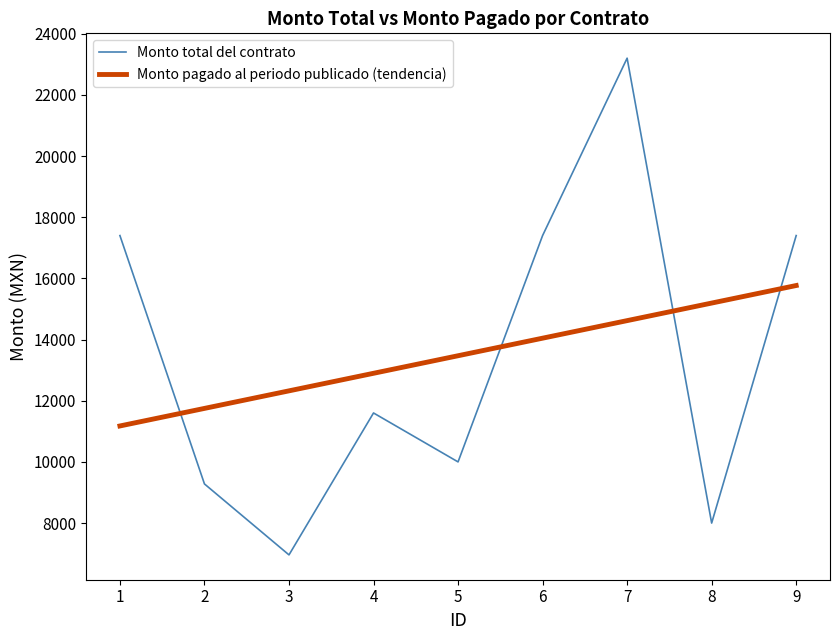

True or false: Monto pagado al periodo publicado (tendencia) has a value of 14619.1 at 7.

True